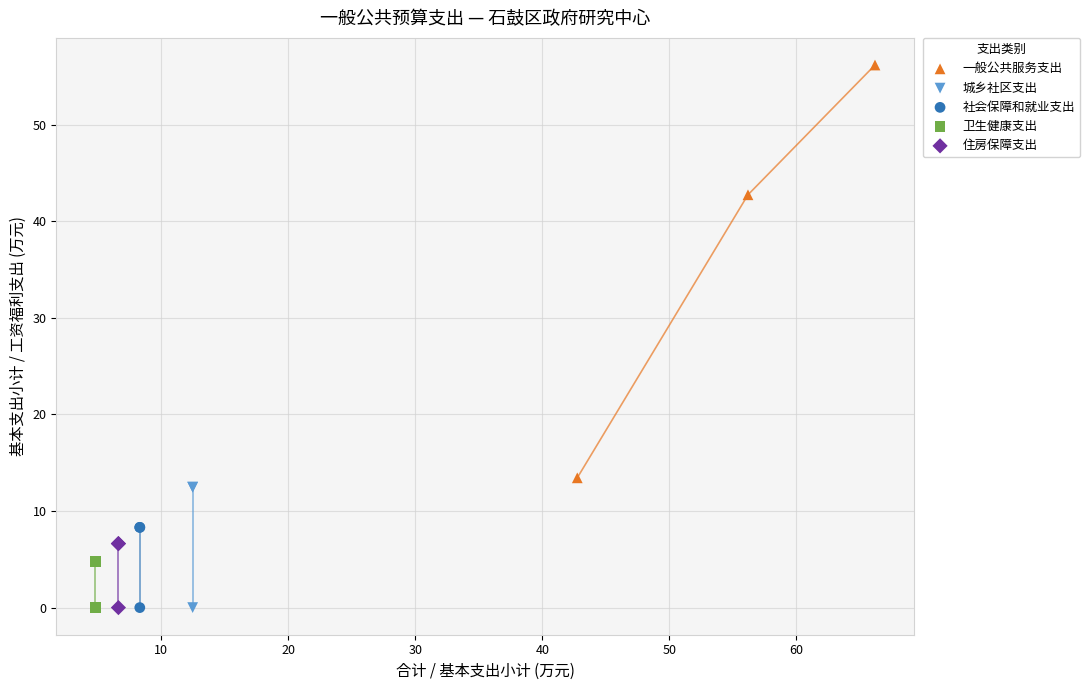

What are all the series names shown in the legend?

一般公共服务支出, 城乡社区支出, 社会保障和就业支出, 卫生健康支出, 住房保障支出